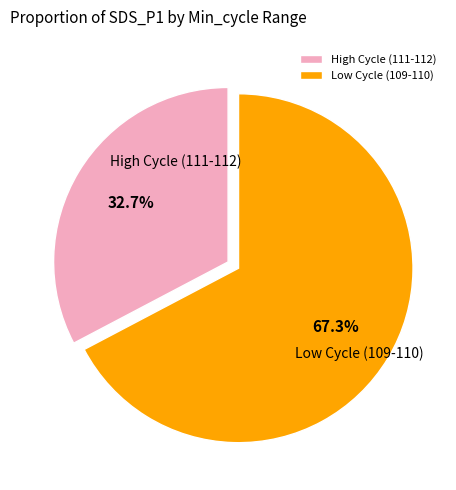

What is the largest slice in the pie chart?

Low Cycle (109-110)